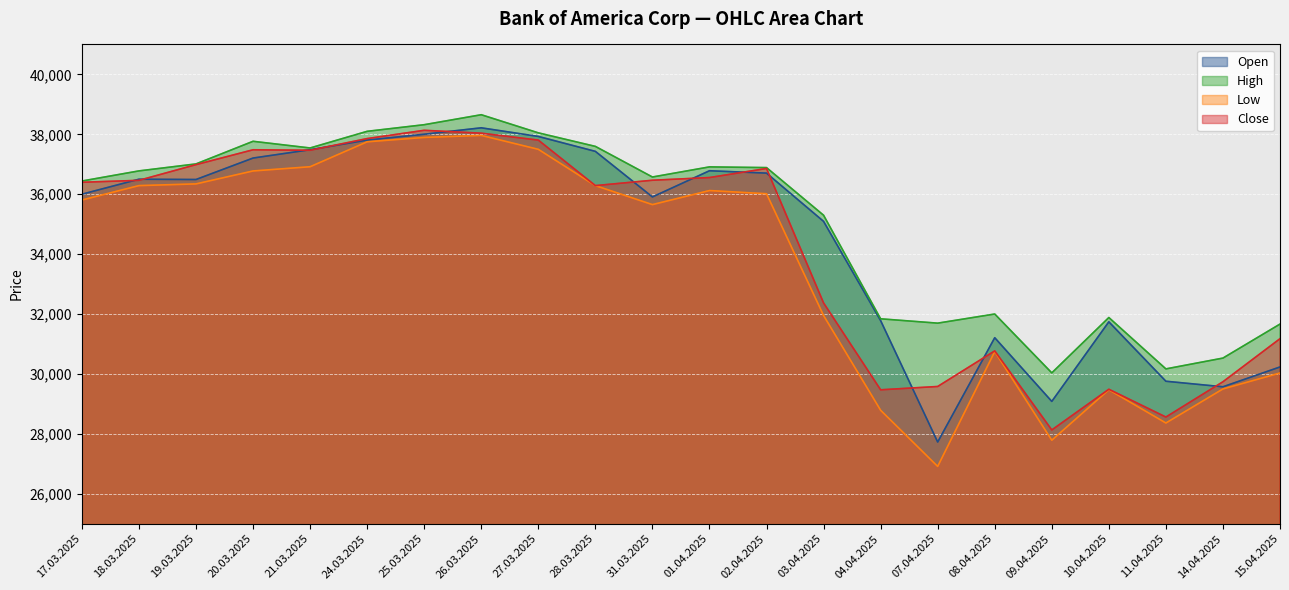

Between 18.03.2025 and 03.04.2025, which series saw the biggest shift?

Low